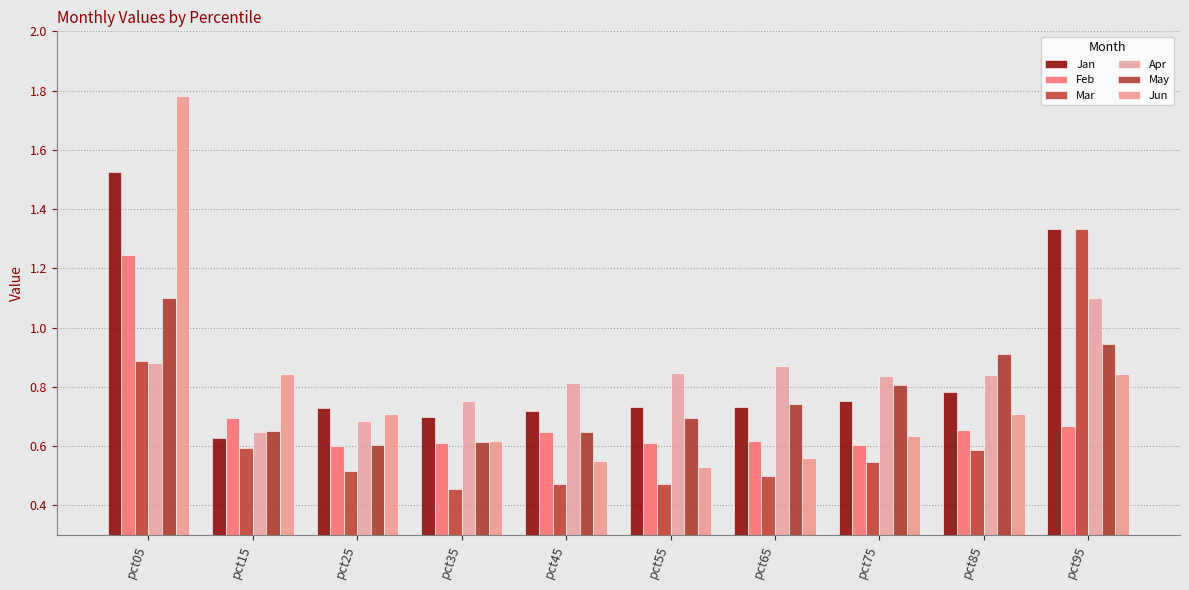

True or false: Jan has a value of 1.1 at pct15.

False